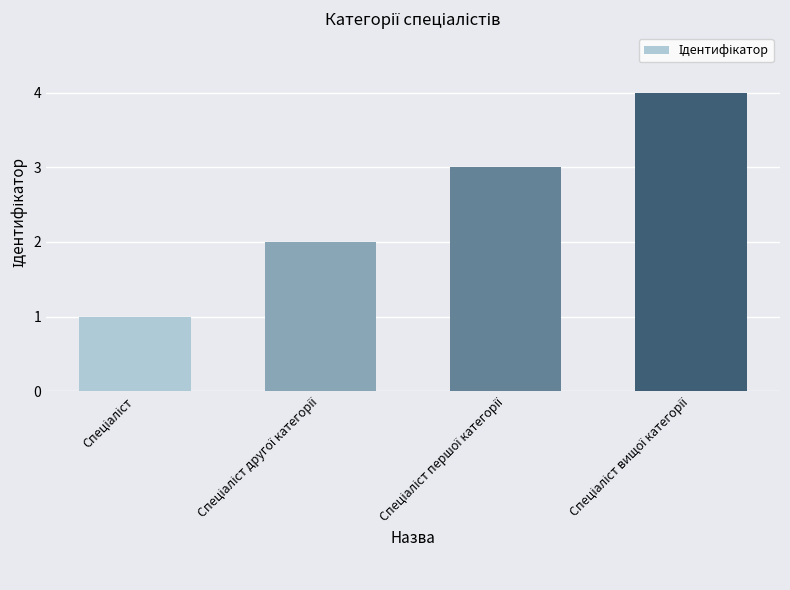

What is the difference between the maximum and minimum values?

3